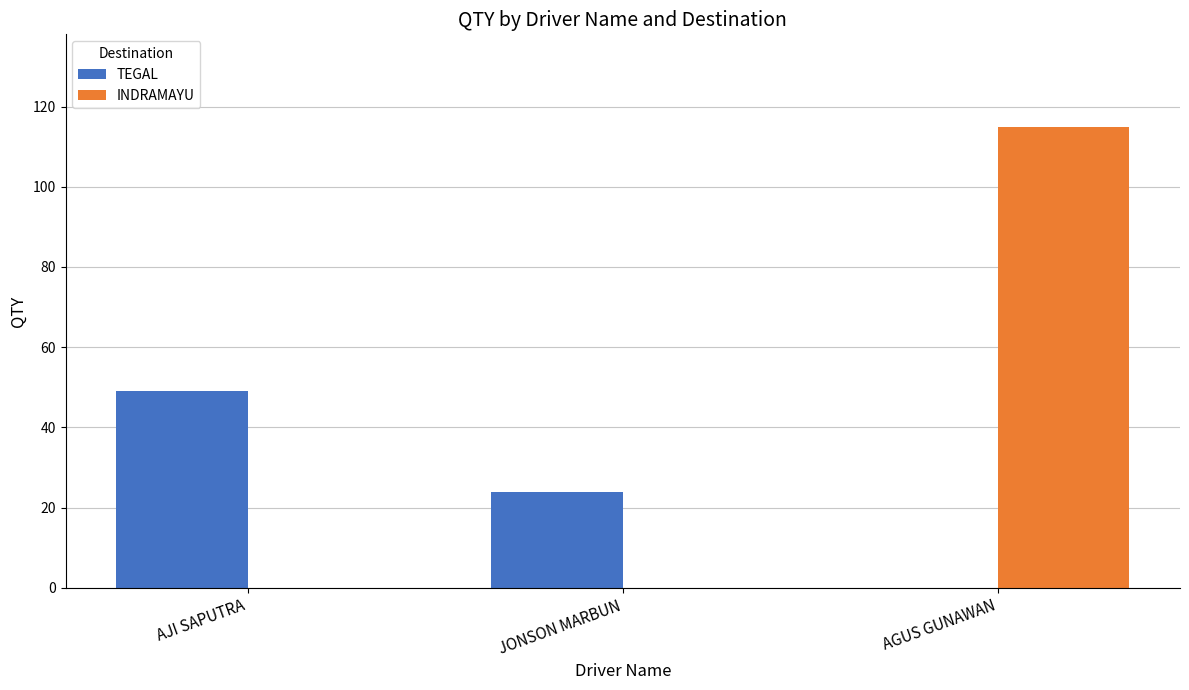

Is it true that INDRAMAYU equals -37 at AJI SAPUTRA?

False